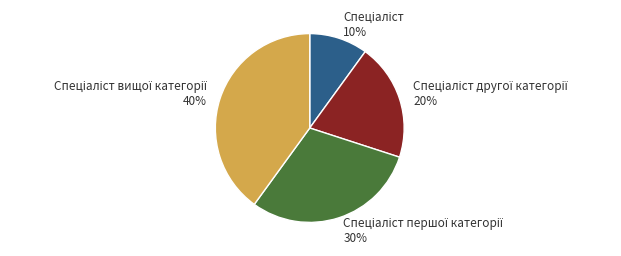

To the nearest percent, what is the difference between the largest and smallest slice percentages?

30%